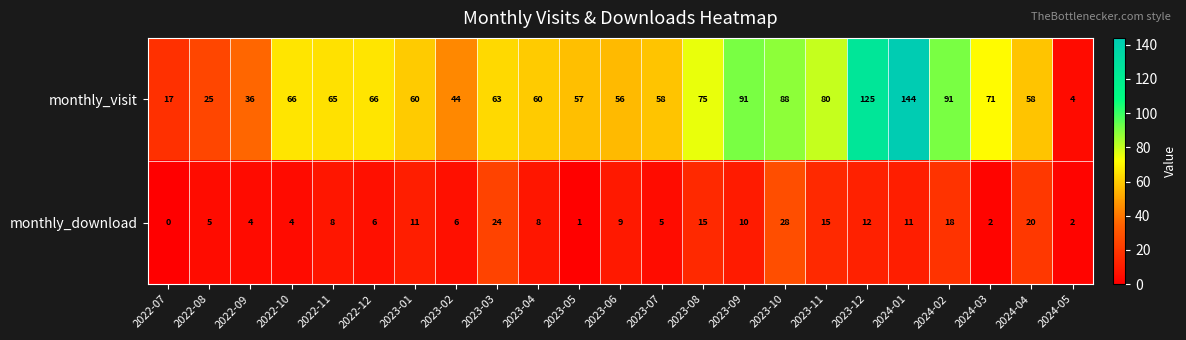

True or false: monthly_download has a value of 4 at 2022-10.

True